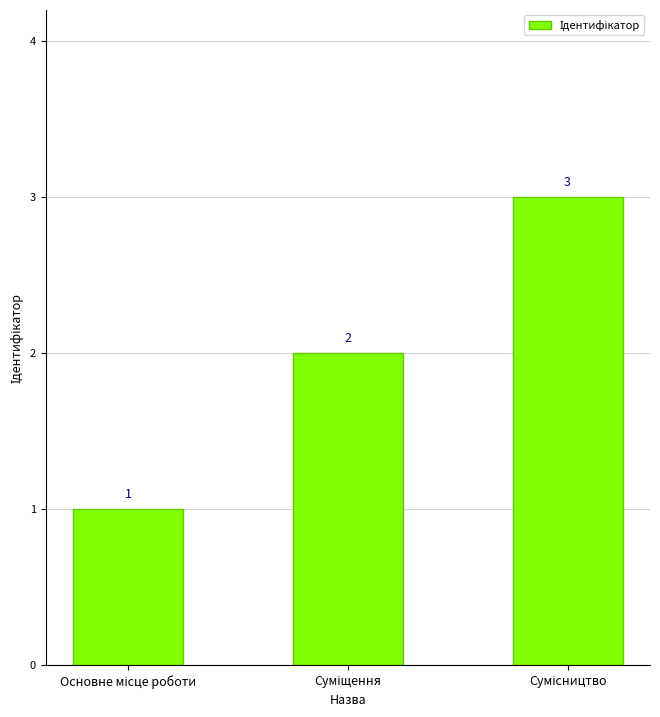

What is the sum of all values?

6